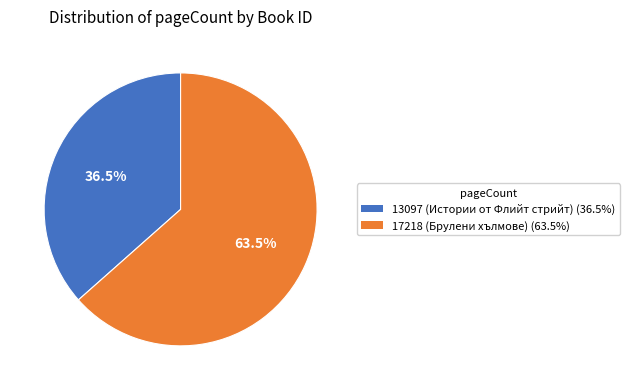

Which category has the biggest portion of the pie?

17218 (Брулени хълмове)